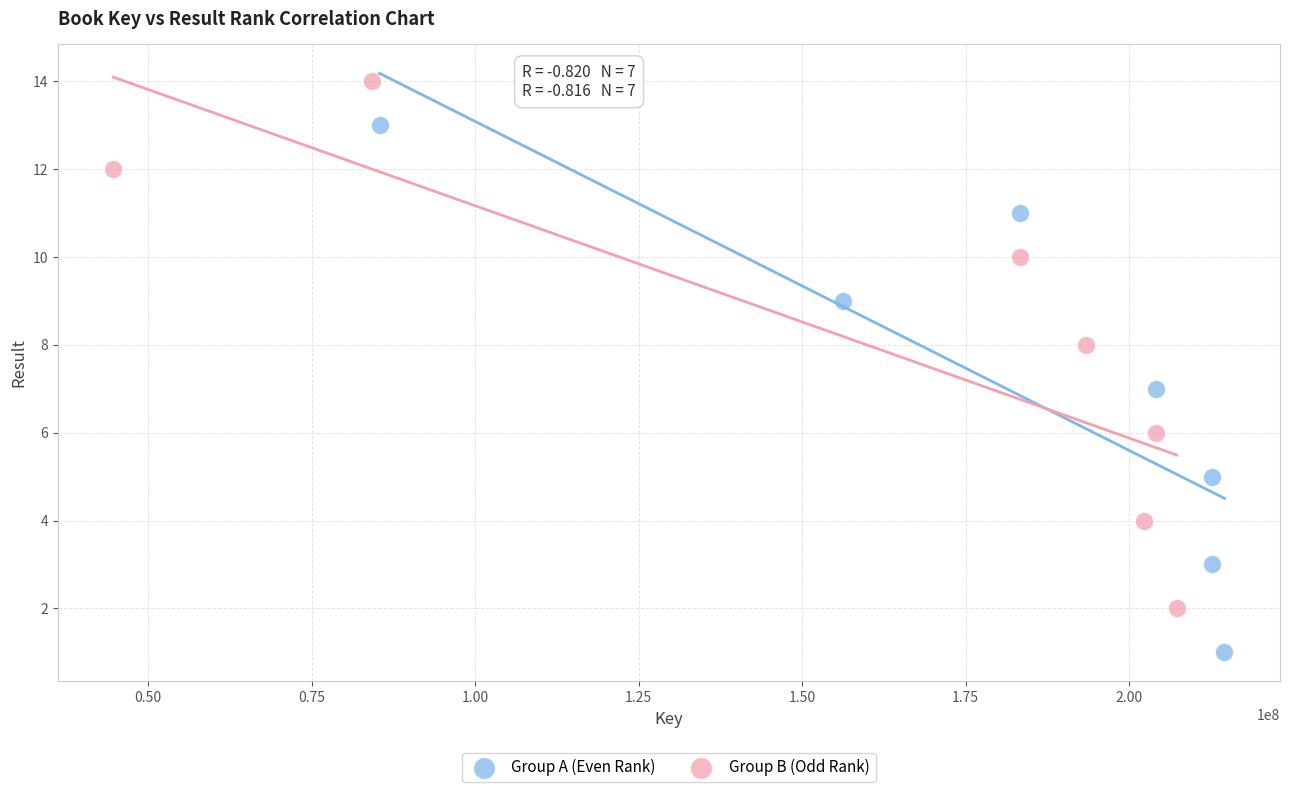

Which series reaches the minimum Y coordinate?

Group A (Even Rank)